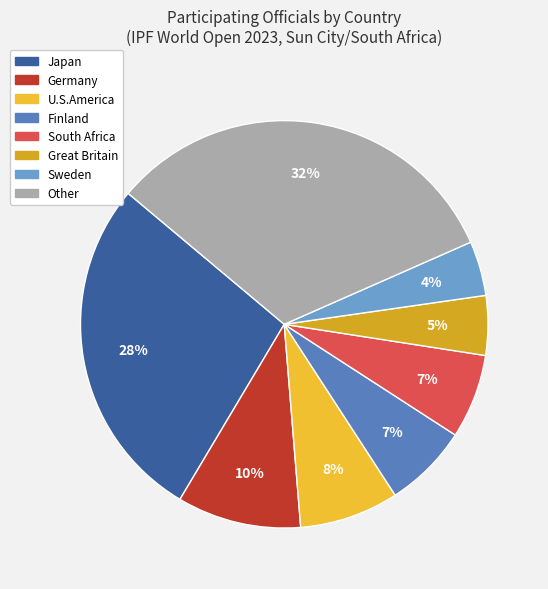

Is it true that Finland is 1% of the pie?

False